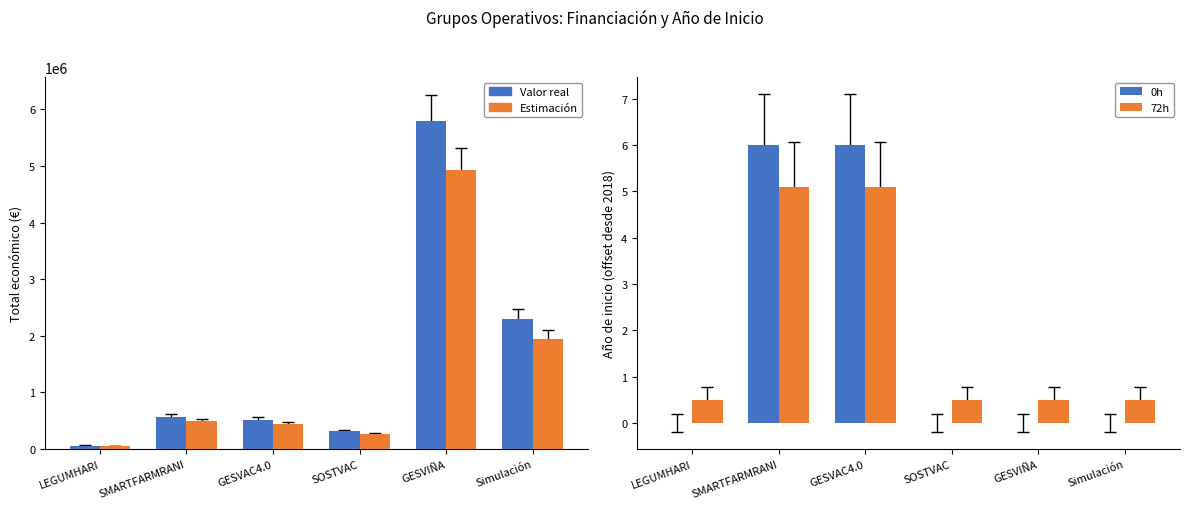

At which label is Total económico (est.) closest to 2486131?

Simulación